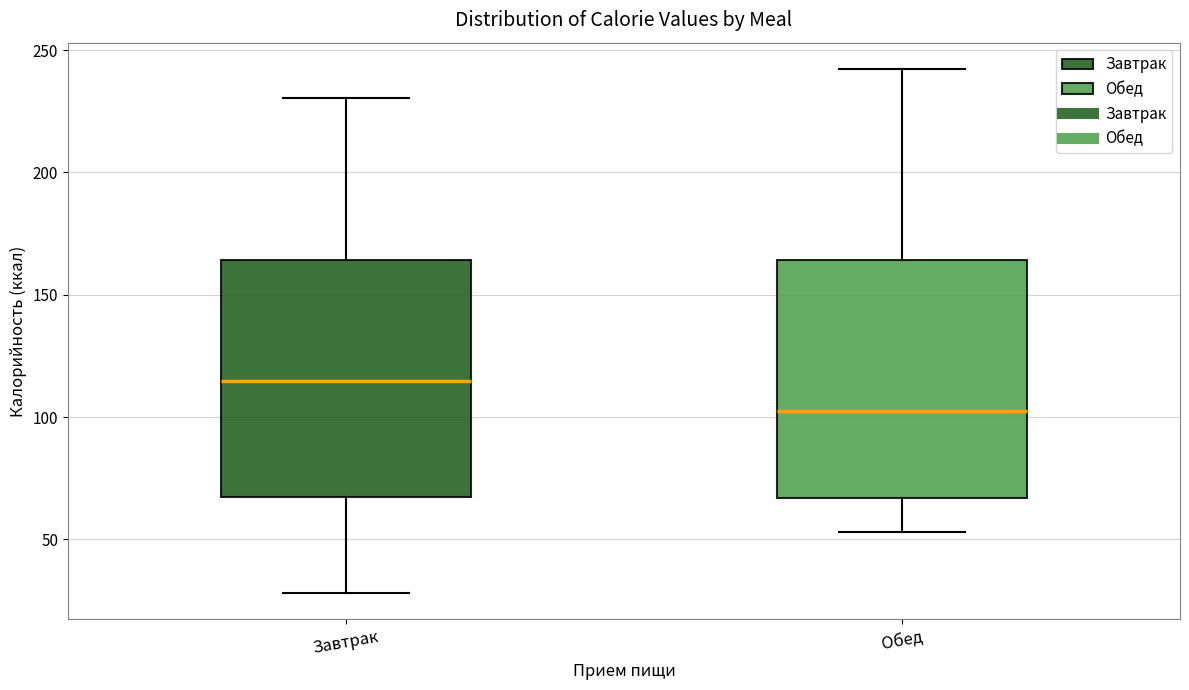

Reading left to right, read every box against the y-axis: the position of its median line, the range the box covers, and the ends of its whiskers. The values are not printed on the chart, so give them approximately, as read against the axis.

Завтрак: median 115, box 65 to 165, whiskers 30 to 230
Обед: median 105, box 65 to 165, whiskers 55 to 240